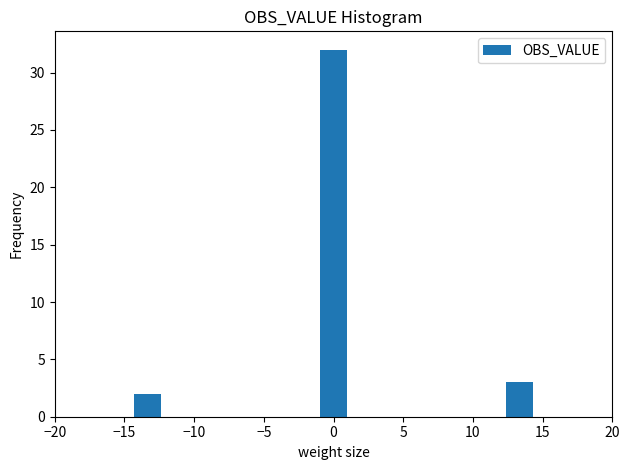

Read against the x-axis, roughly where is the centre of the tallest bar?

0.0